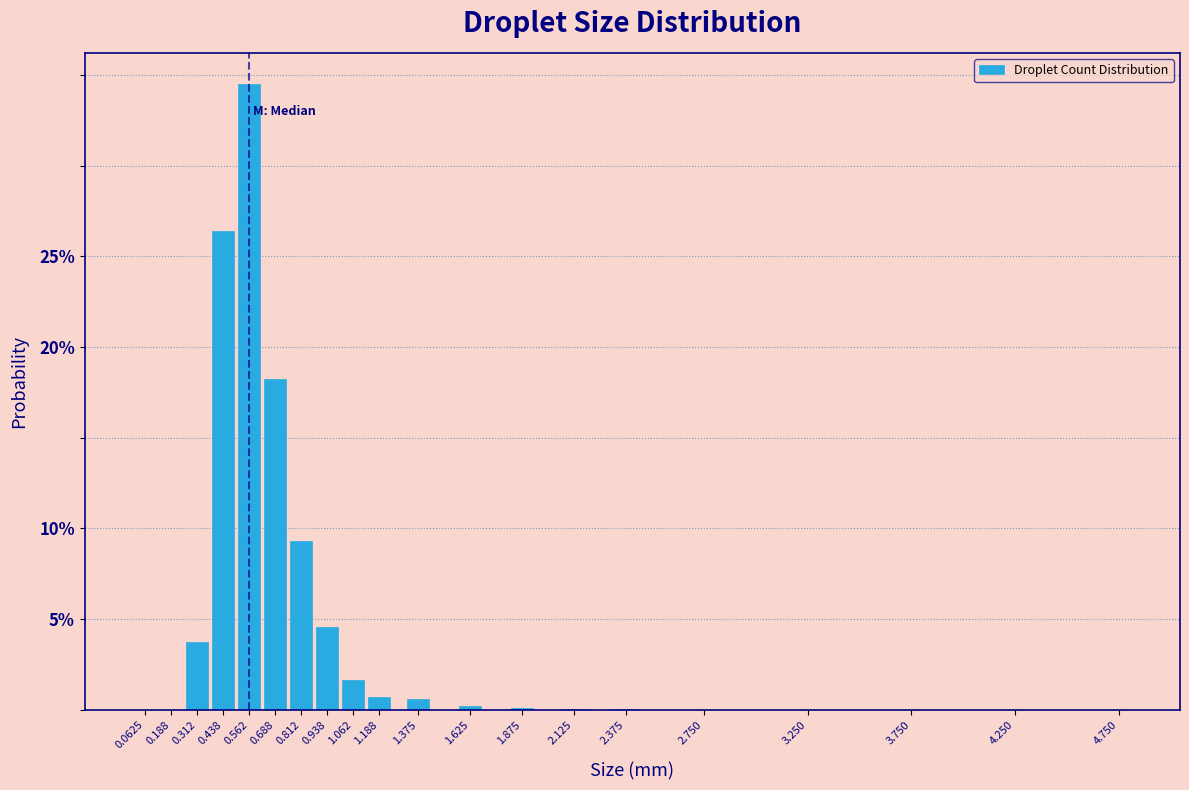

Are the bars horizontal?

No